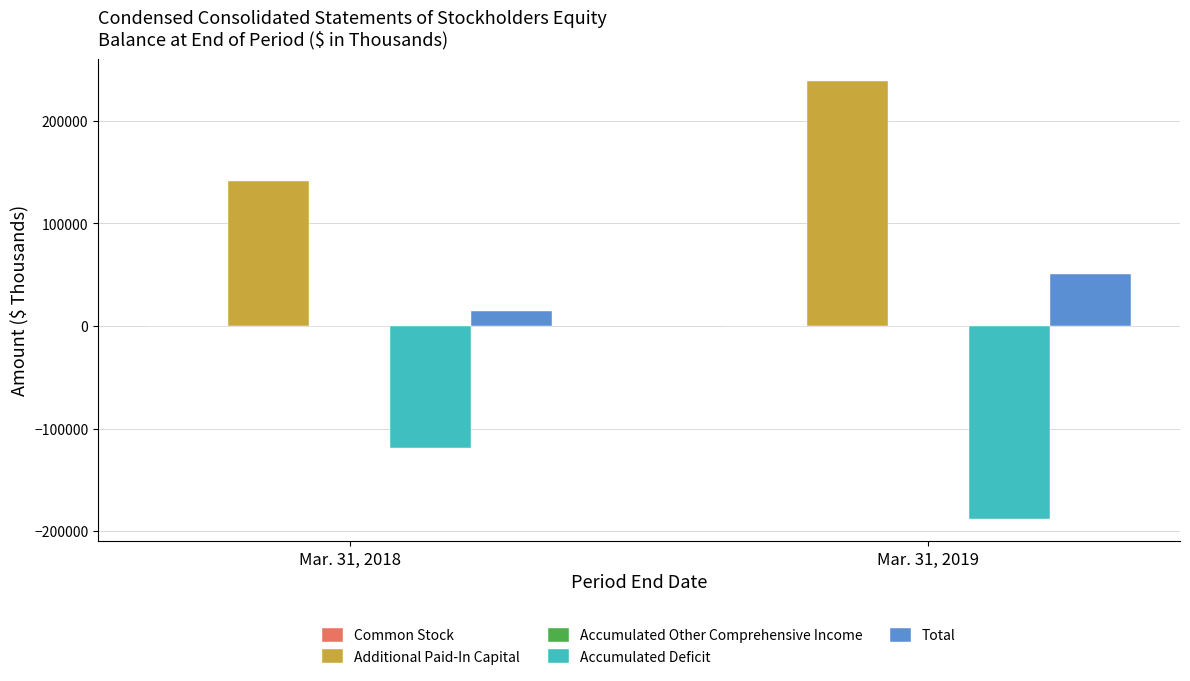

At which category is the sum across all series the highest?

Mar. 31, 2019